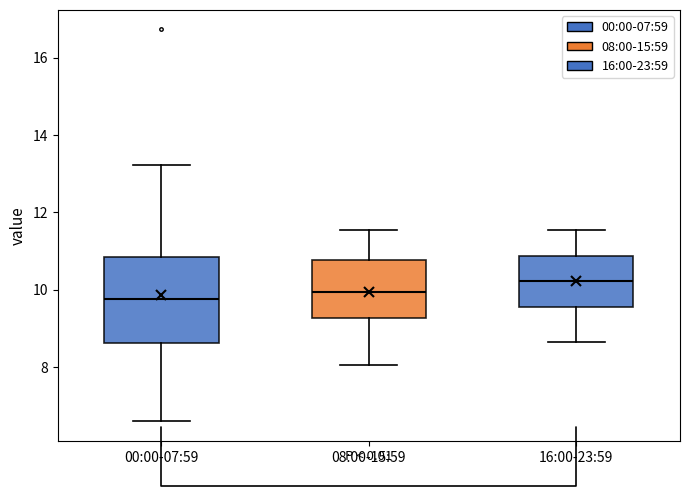

Reading left to right, read every box against the y-axis: the position of its median line, the range the box covers, and the ends of its whiskers. The values are not printed on the chart, so give them approximately, as read against the axis.

00:00-07:59: median 9.8, box 8.6 to 10.8, whiskers 6.6 to 13.2
08:00-15:59: median 10.0, box 9.2 to 10.8, whiskers 8.0 to 11.6
16:00-23:59: median 10.2, box 9.6 to 10.8, whiskers 8.6 to 11.6